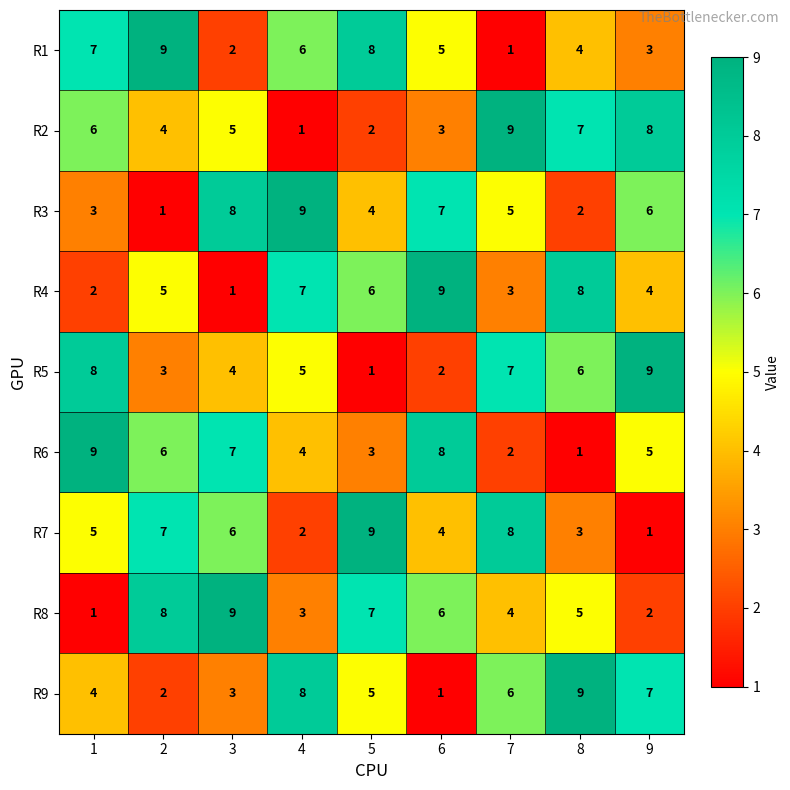

At how many categories does at least one series exceed 6?

9